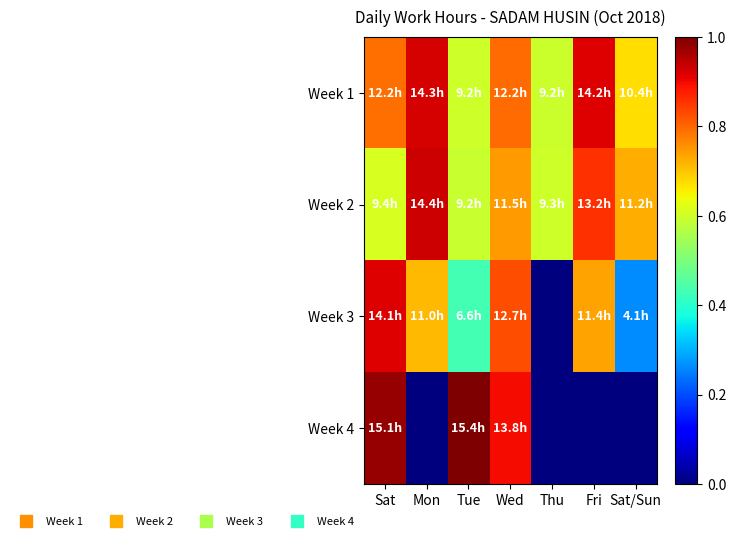

Reading right to left, transcribe all the data shown in this chart.

Week 1: Sat/Sun=0.7	Fri=0.9	Thu=0.6	Wed=0.8	Tue=0.6	Mon=0.9	Sat=0.8
Week 2: Sat/Sun=0.7	Fri=0.9	Thu=0.6	Wed=0.7	Tue=0.6	Mon=0.9	Sat=0.6
Week 3: Sat/Sun=0.3	Fri=0.7	Thu=0.0	Wed=0.8	Tue=0.4	Mon=0.7	Sat=0.9
Week 4: Sat/Sun=0.0	Fri=0.0	Thu=0.0	Wed=0.9	Tue=1.0	Mon=0.0	Sat=1.0